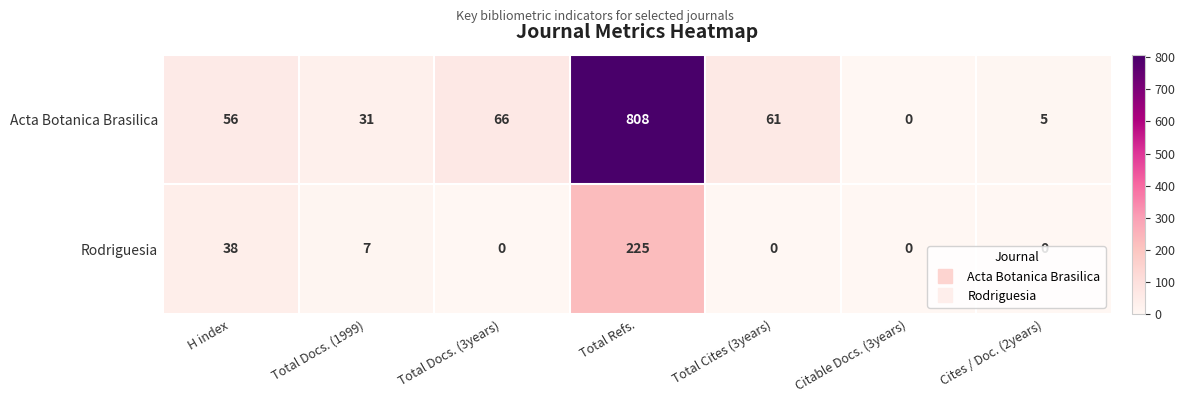

Which category has the highest value across all series?

Total Refs.